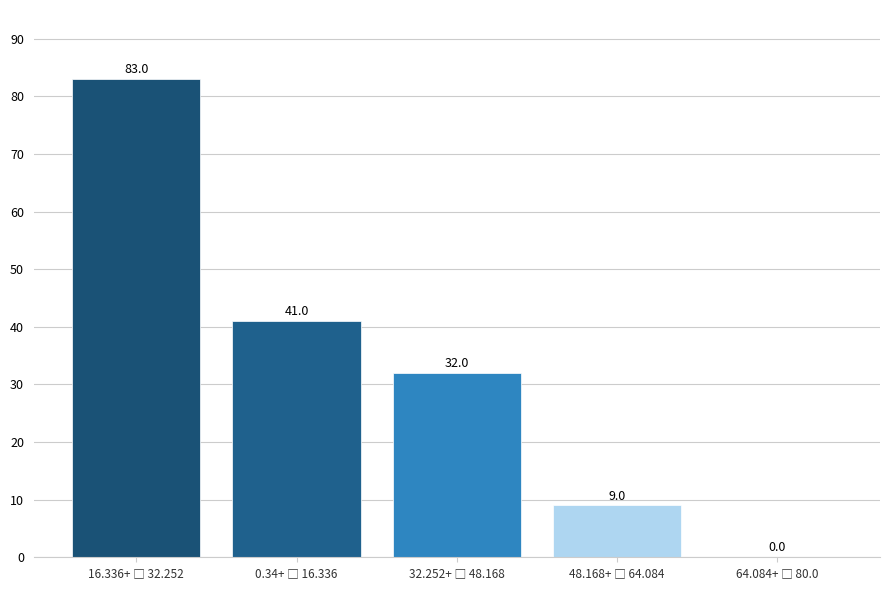

What is the maximum value shown in the chart?

83